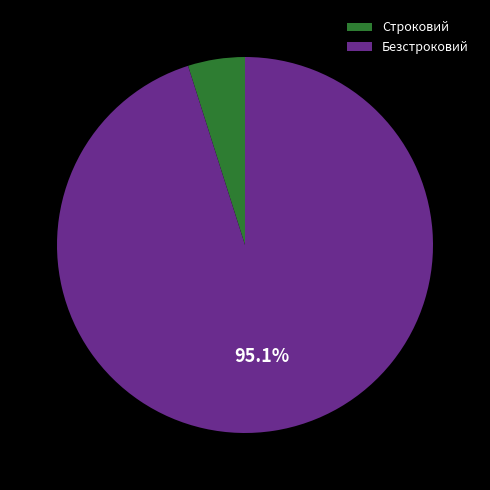

To the nearest percent, what percentage of the pie is Строковий?

5%